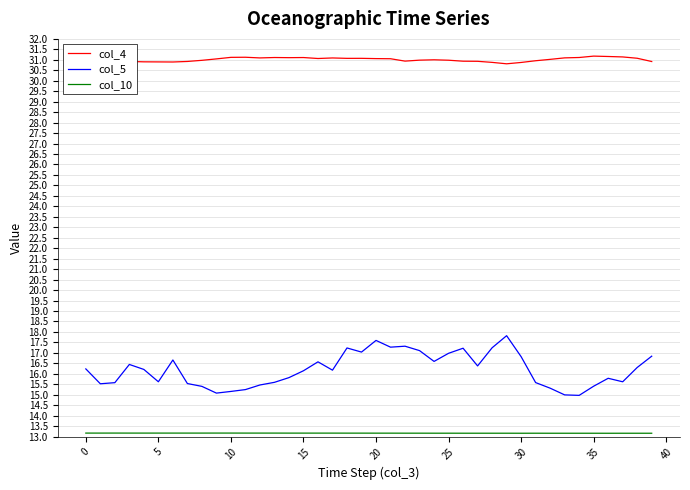

Which series has the largest total across all categories?

col_4